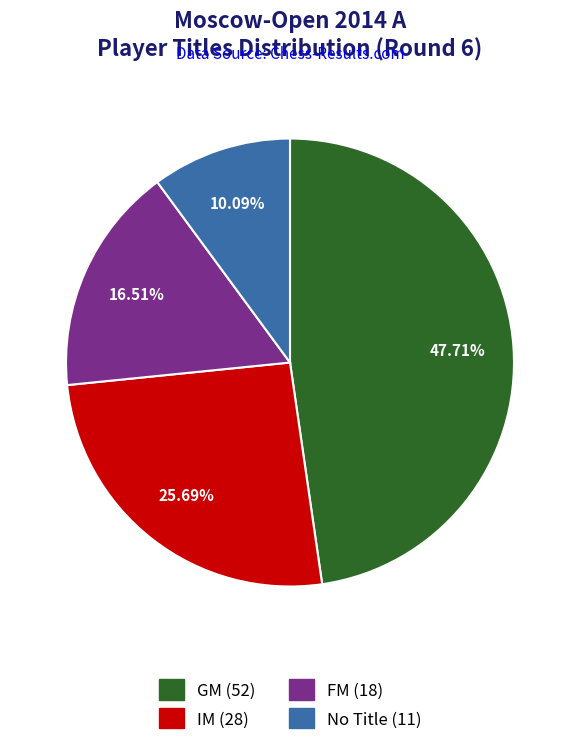

Is there a majority slice in this chart?

No